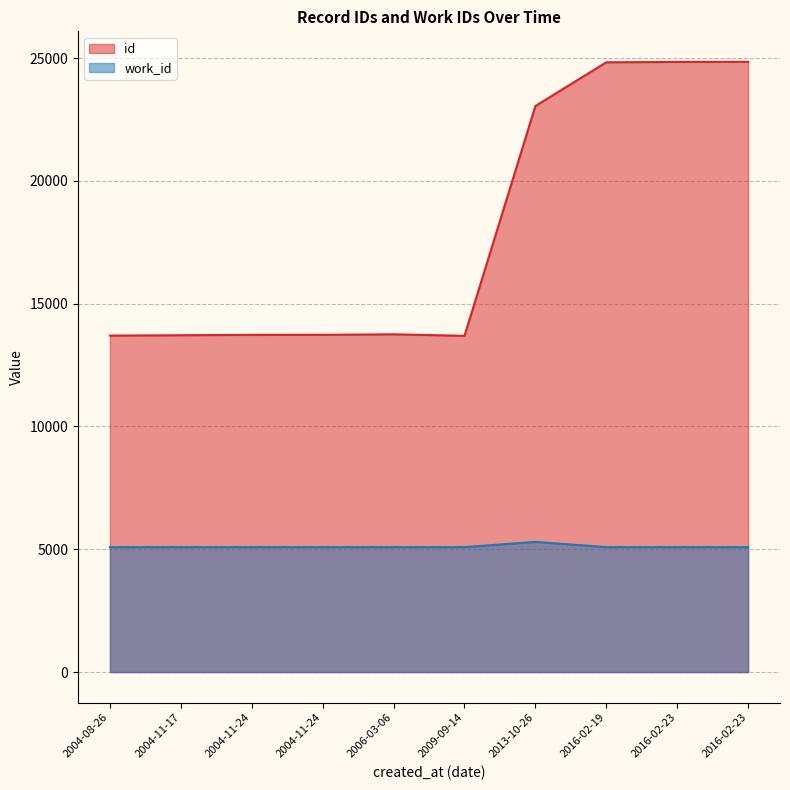

What is the average value of the work_id series?

5109